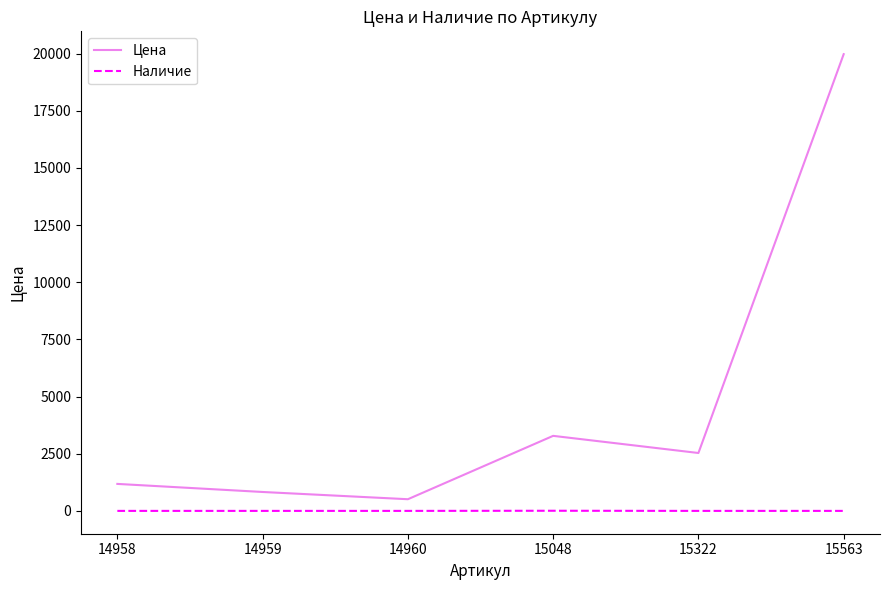

How many series are shown in this chart?

2